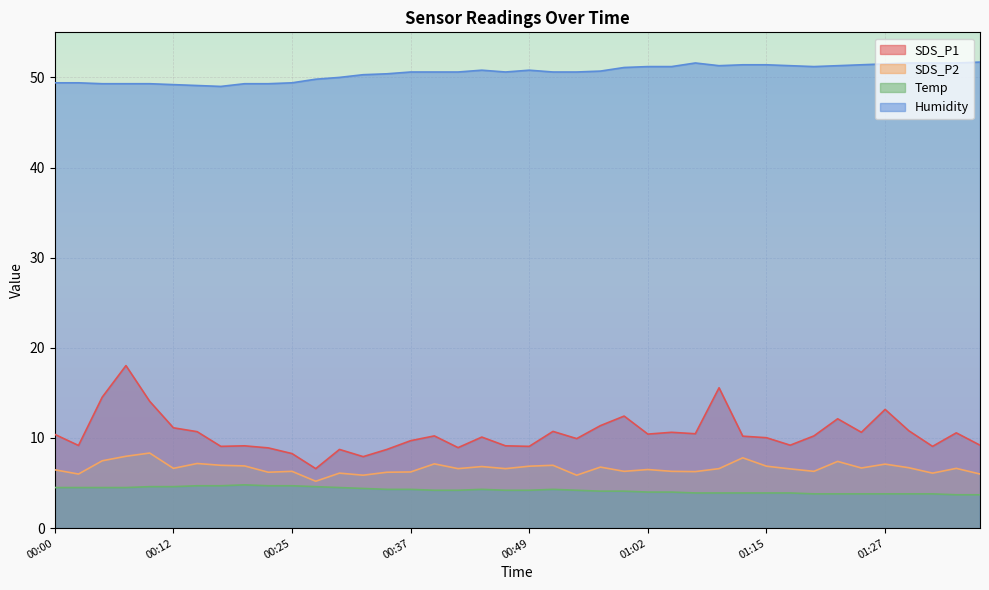

True or false: Temp has more than 2 interior local peaks.

True